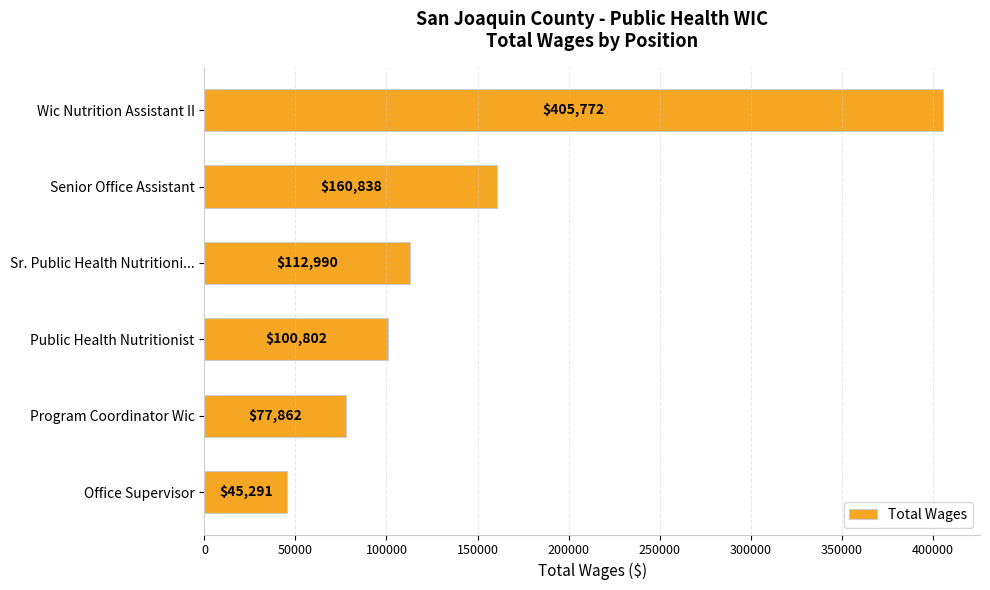

What is the difference between the second highest and second lowest values?

82976